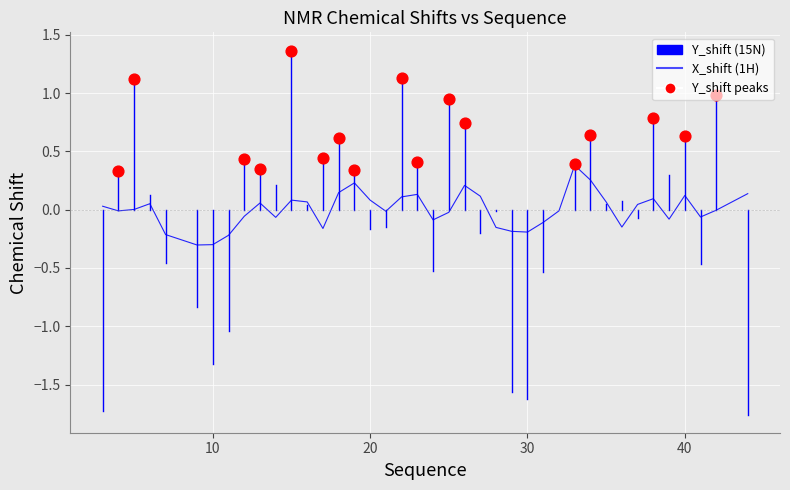

What is the change in value from 14 to 26?

+0.3